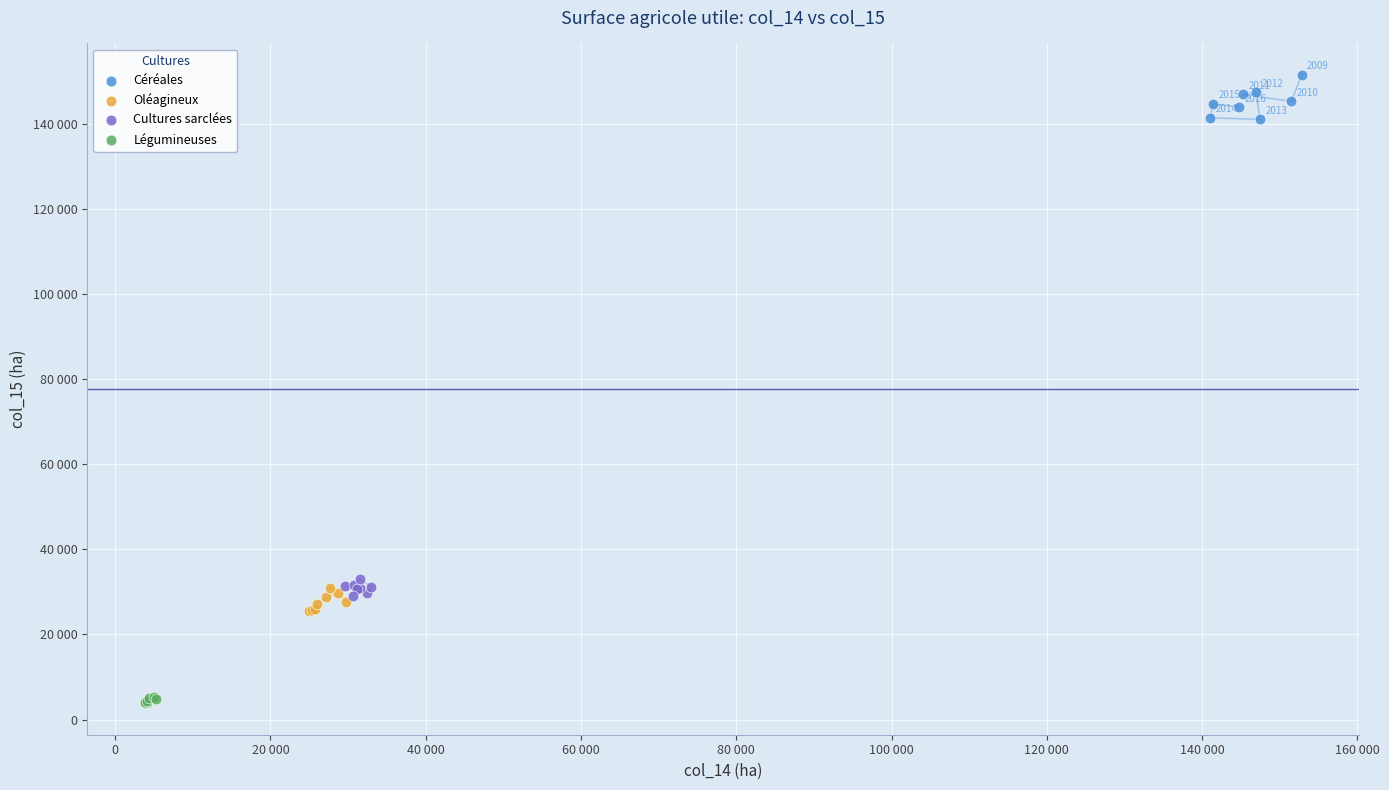

What are all the series names shown in the legend?

Céréales, Oléagineux, Cultures sarclées, Légumineuses